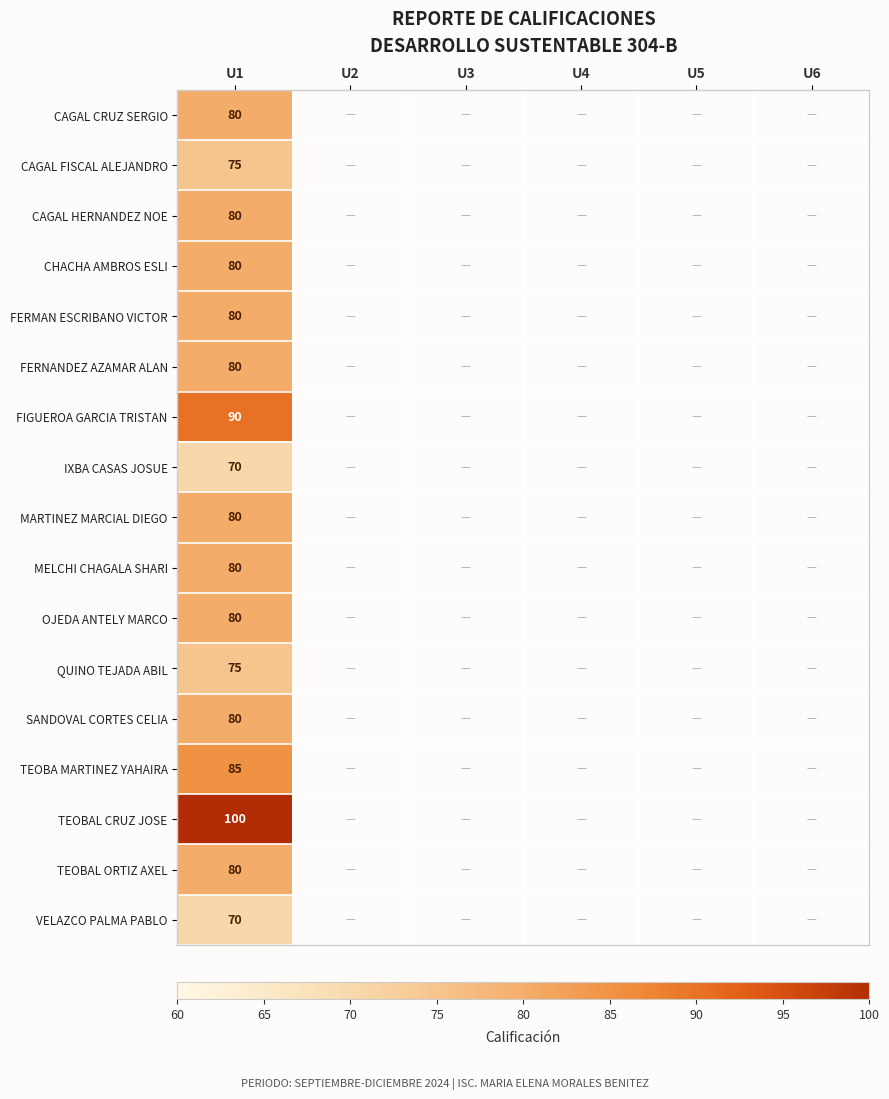

The OJEDA ANTELY MARCO series shows 27 at U1. True or false?

False